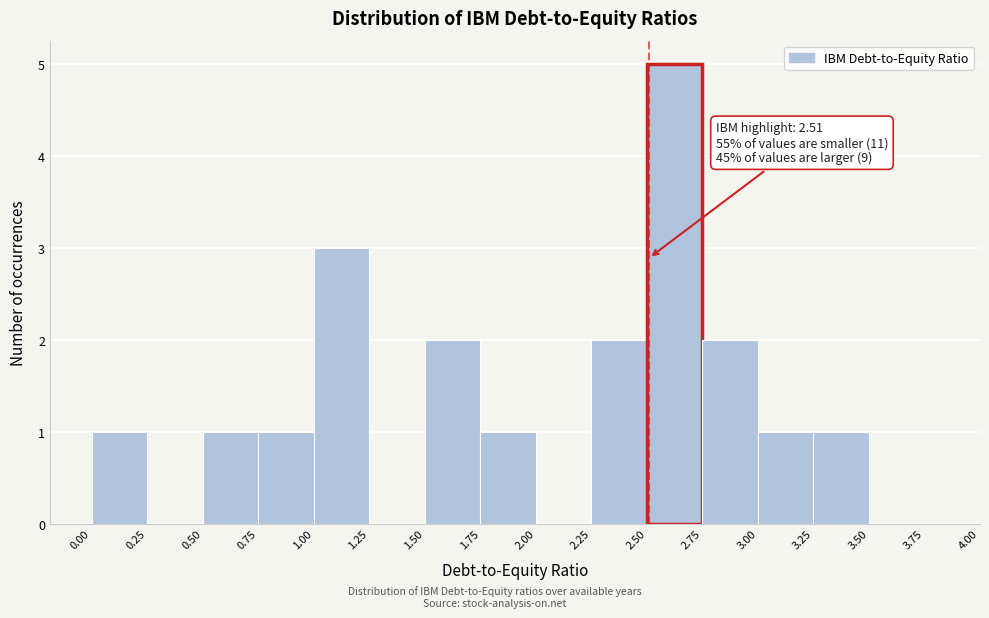

Which range on the x-axis has the tallest bar?

2.50 to 2.75